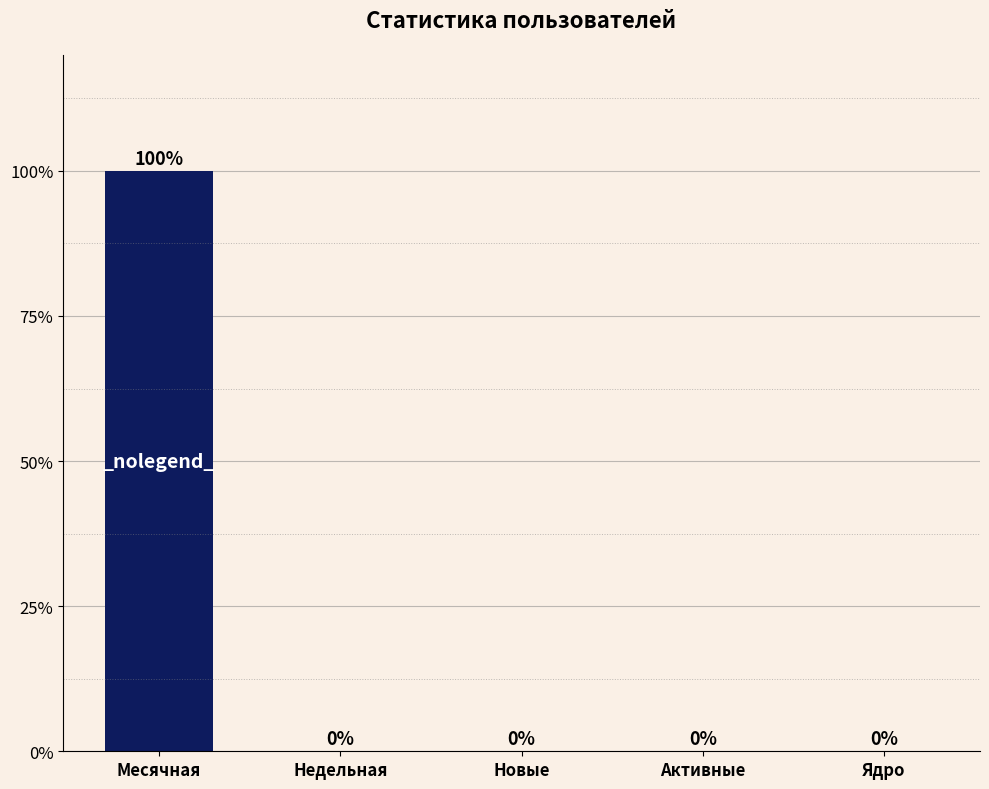

Reading left to right, transcribe all the data shown in this chart.

100	0	0	0	0